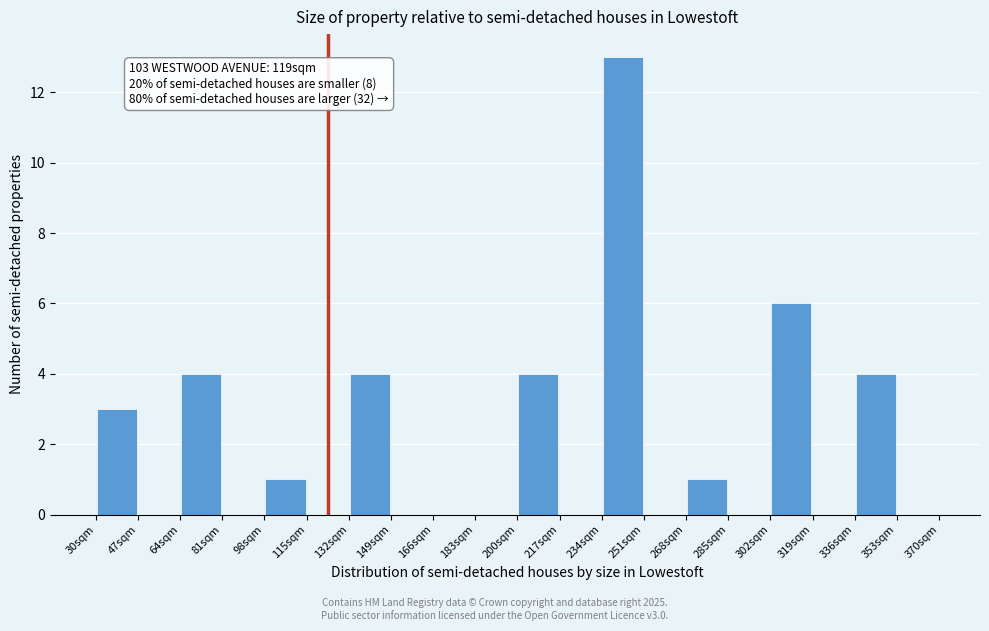

Over which range of the x-axis is the bar tallest?

234 to 251